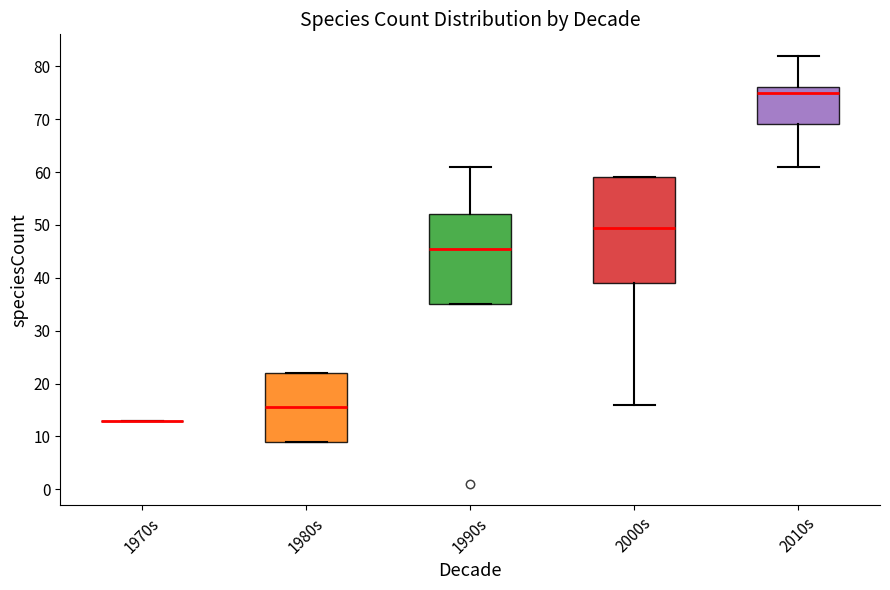

Reading left to right, read every box against the y-axis: the position of its median line, the range the box covers, and the ends of its whiskers. The values are not printed on the chart, so give them approximately, as read against the axis.

1970s: box collapsed to a line at 13, whiskers 13 to 13
1980s: median 16, box 9 to 22, whiskers 9 to 22
1990s: median 46, box 35 to 52, whiskers 35 to 61
2000s: median 50, box 39 to 59, whiskers 16 to 59
2010s: median 75, box 69 to 76, whiskers 61 to 82